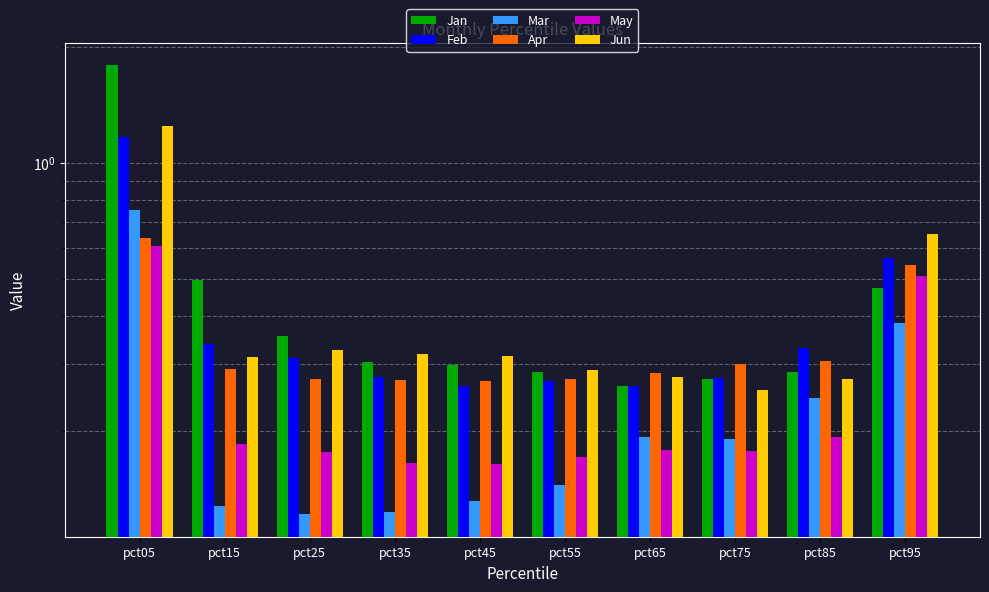

At which category is the sum across all series the highest?

pct05